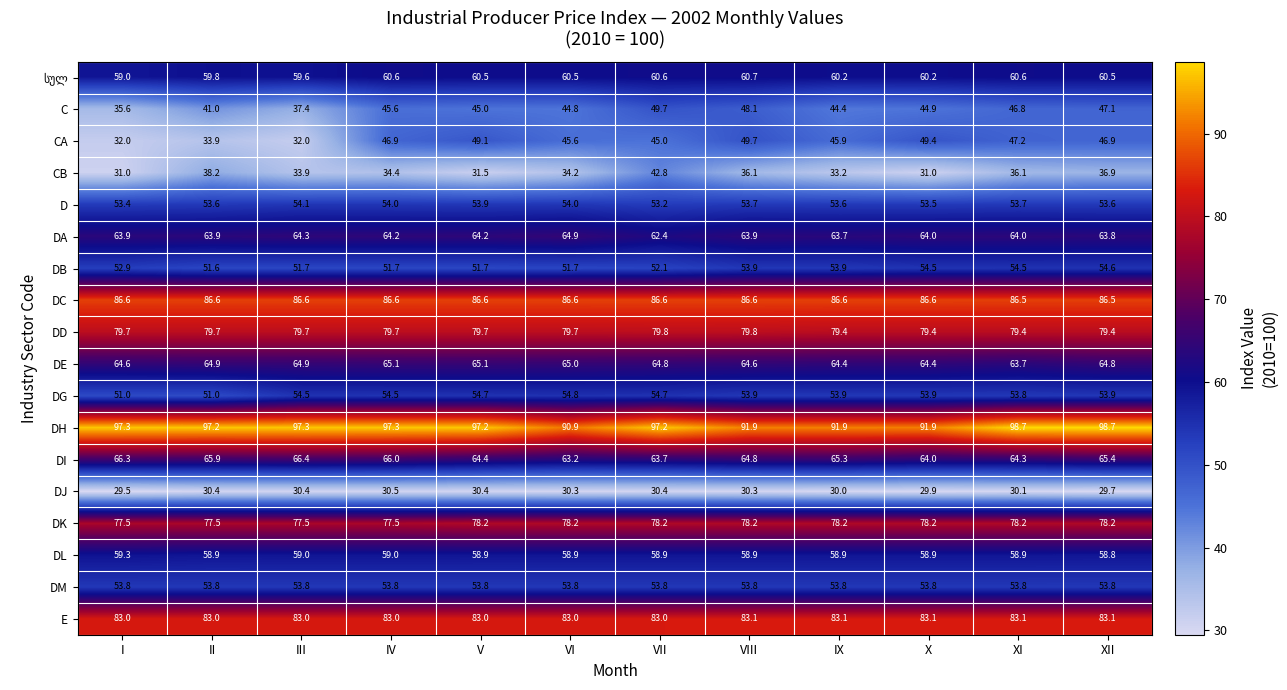

The value of DK at VIII is 25.6. True or false?

False